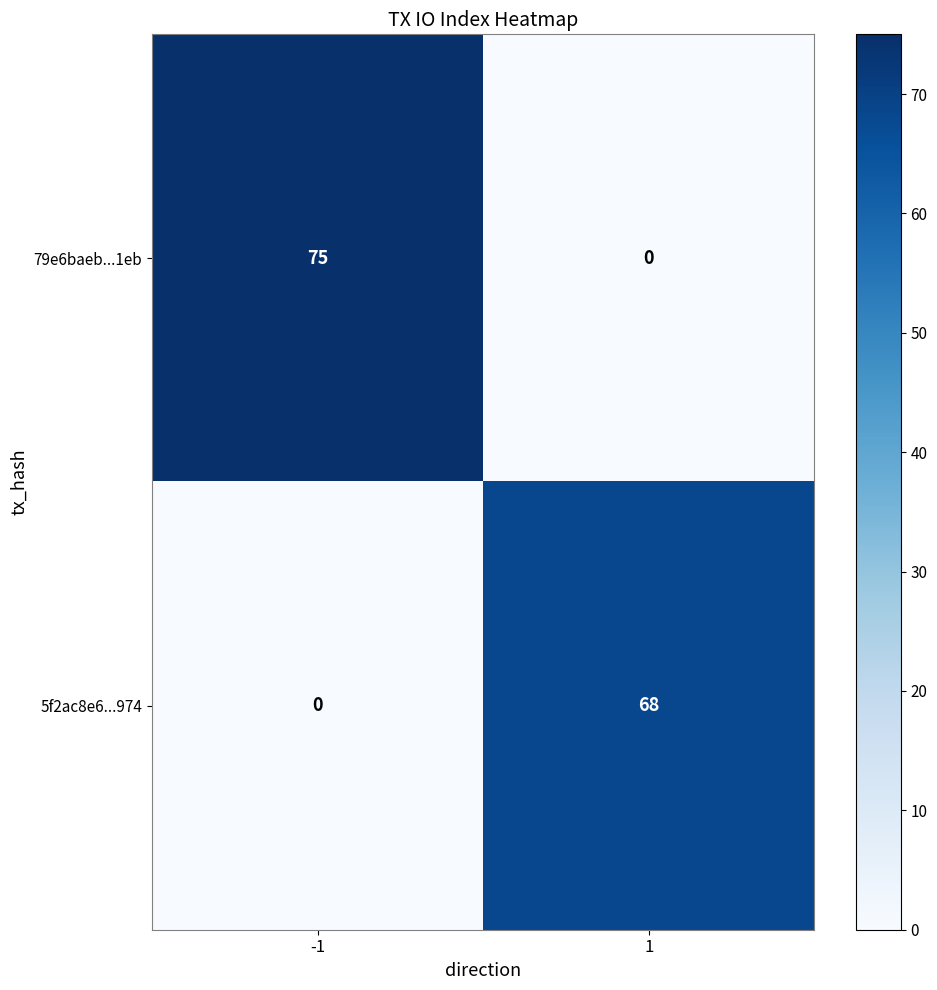

Reading left to right, extract all data points from this chart.

79e6baeb...1eb: -1=75	1=0
5f2ac8e6...974: -1=0	1=68